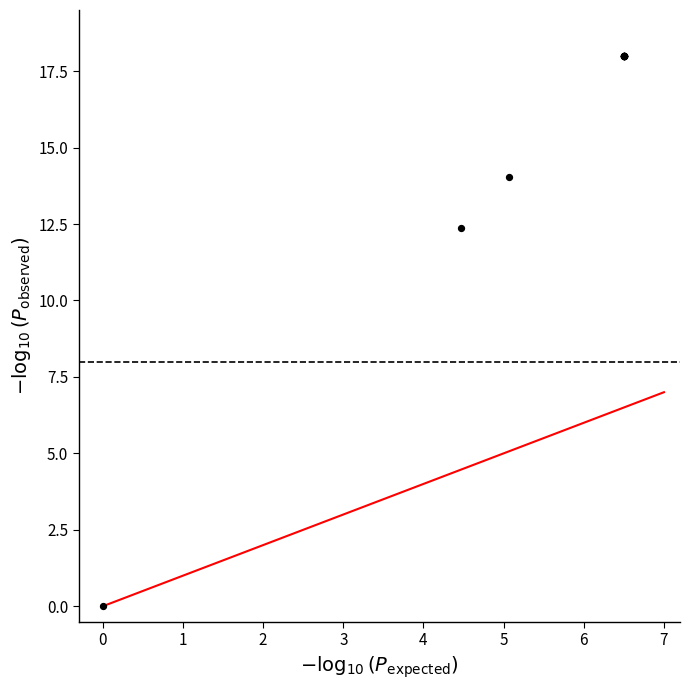

What Y value in the scatter plot is closest to 9?

12.4